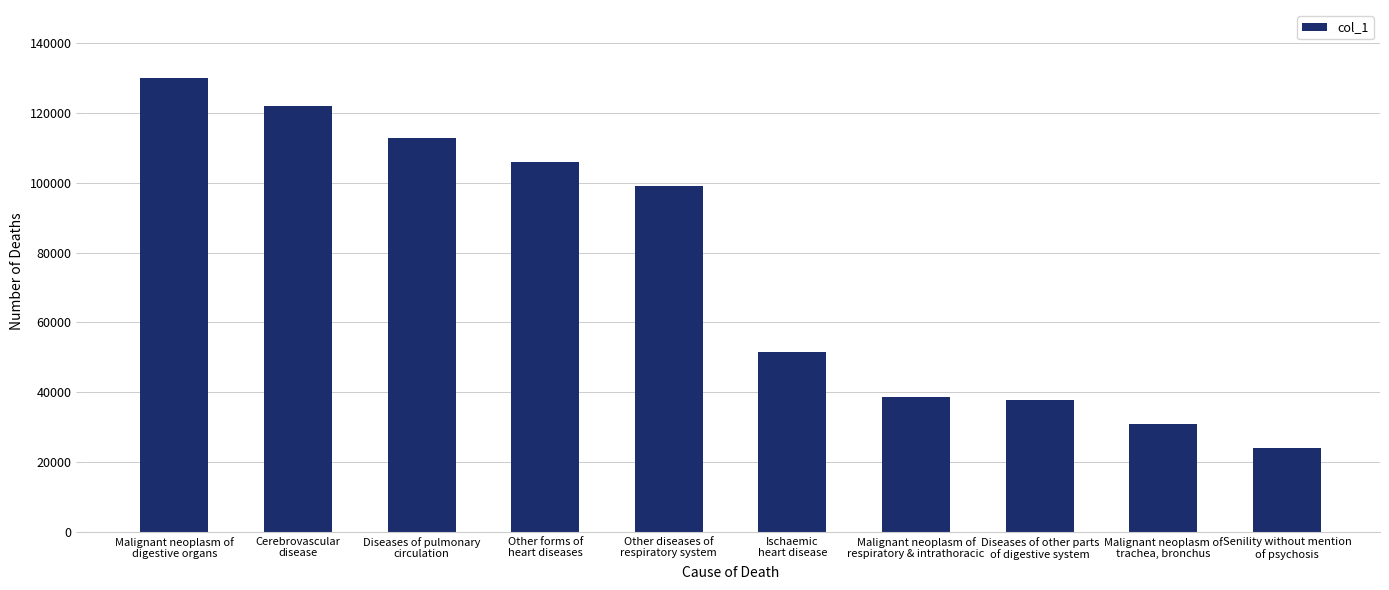

Reading right to left, extract all data points from this chart.

Senility without mention
of psychosis=24187	Malignant neoplasm of
trachea, bronchus=30973	Diseases of other parts
of digestive system=37882	Malignant neoplasm of
respiratory & intrathoracic=38655	Ischaemic
heart disease=51437	Other diseases of
respiratory system=98992	Other forms of
heart diseases=105895	Diseases of pulmonary
circulation=112681	Cerebrovascular
disease=121944	Malignant neoplasm of
digestive organs=129957